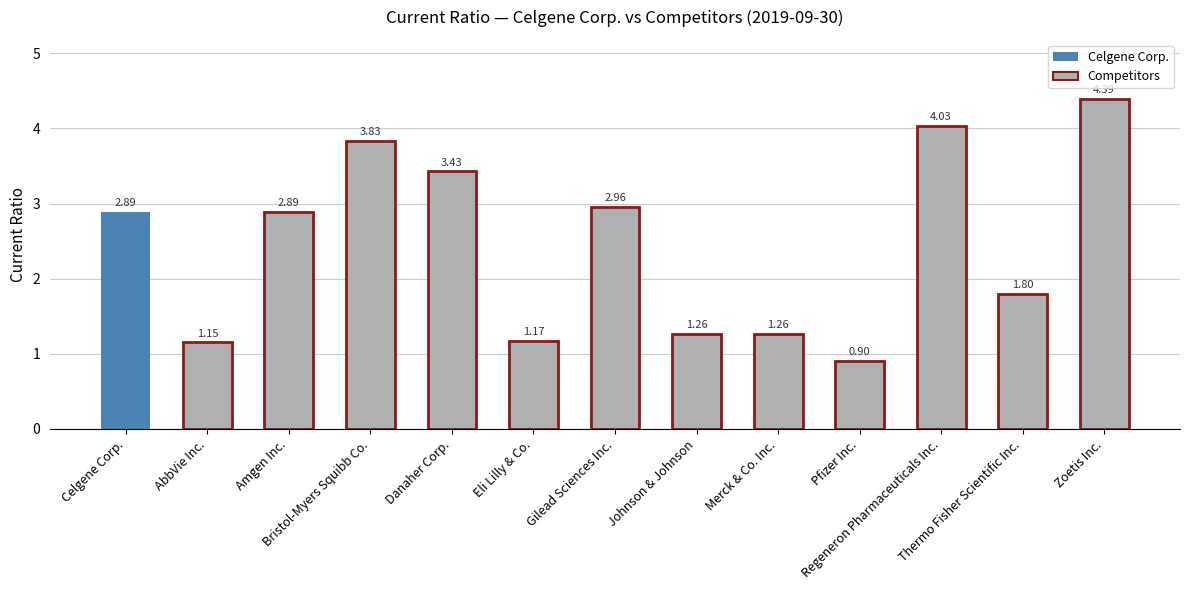

What is the difference between the second highest and minimum values?

3.1